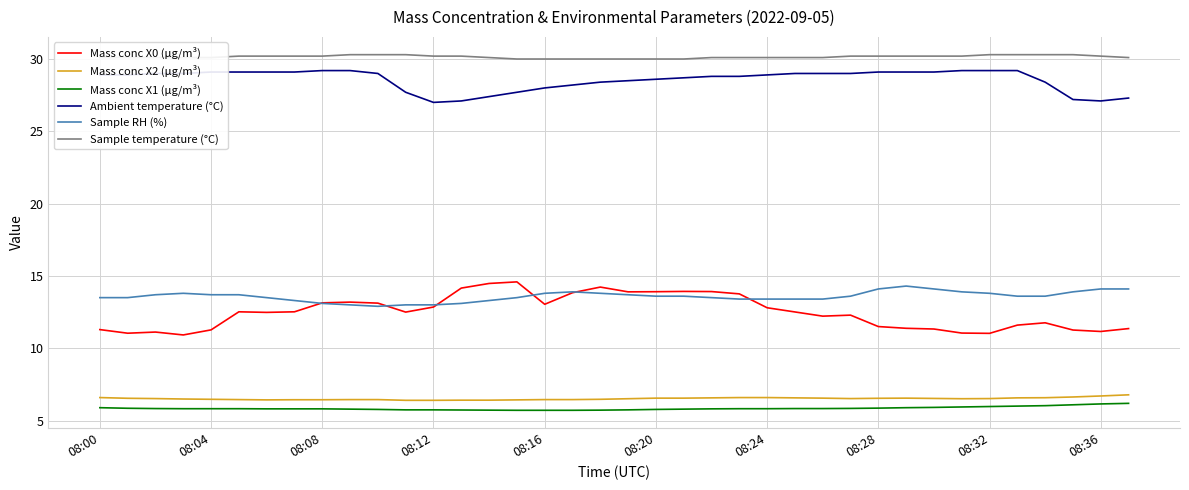

What is the maximum value shown in the chart?

30.3